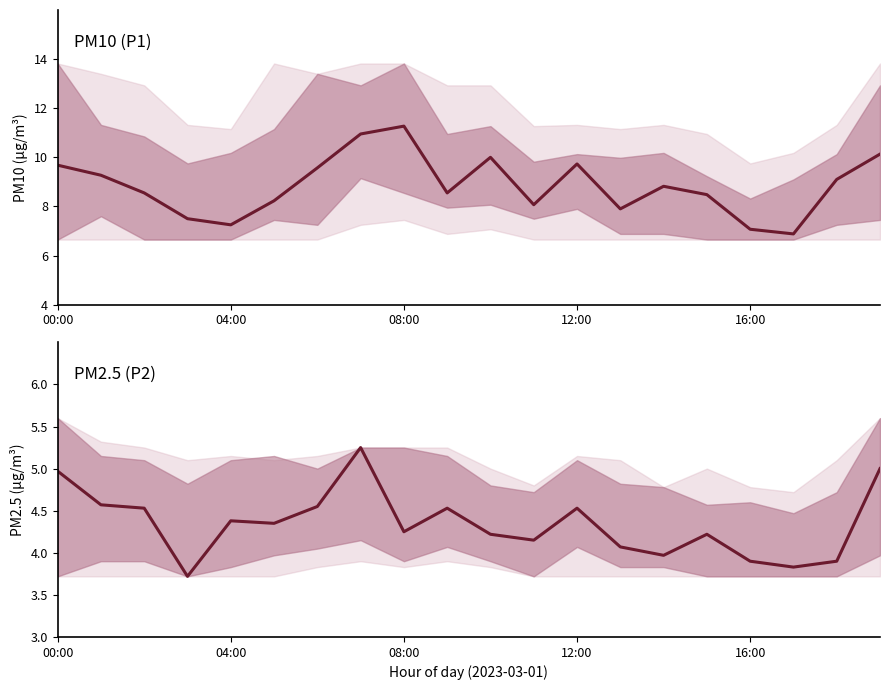

What is the difference between the second highest and second lowest values in the P2 series?

1.2